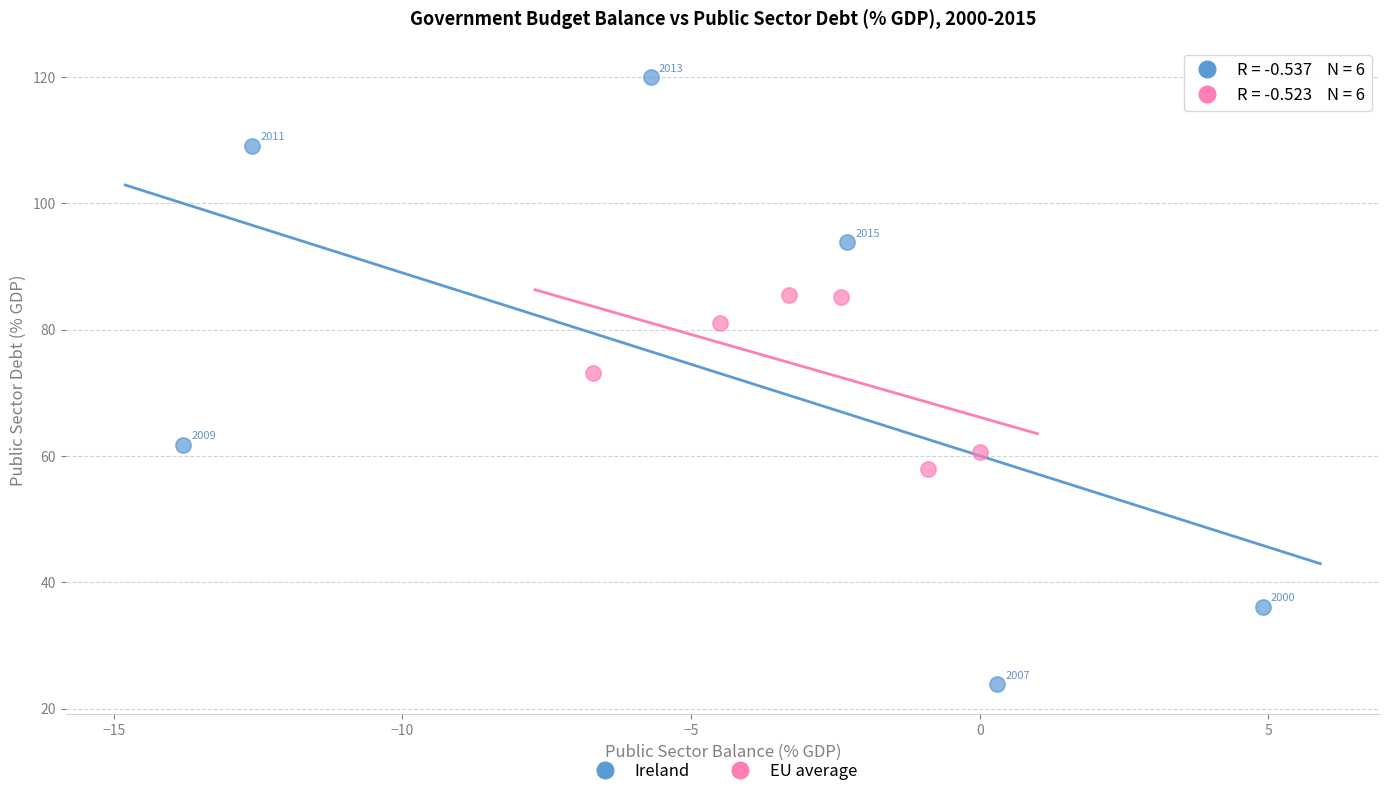

Which series reaches the maximum Y coordinate?

Ireland